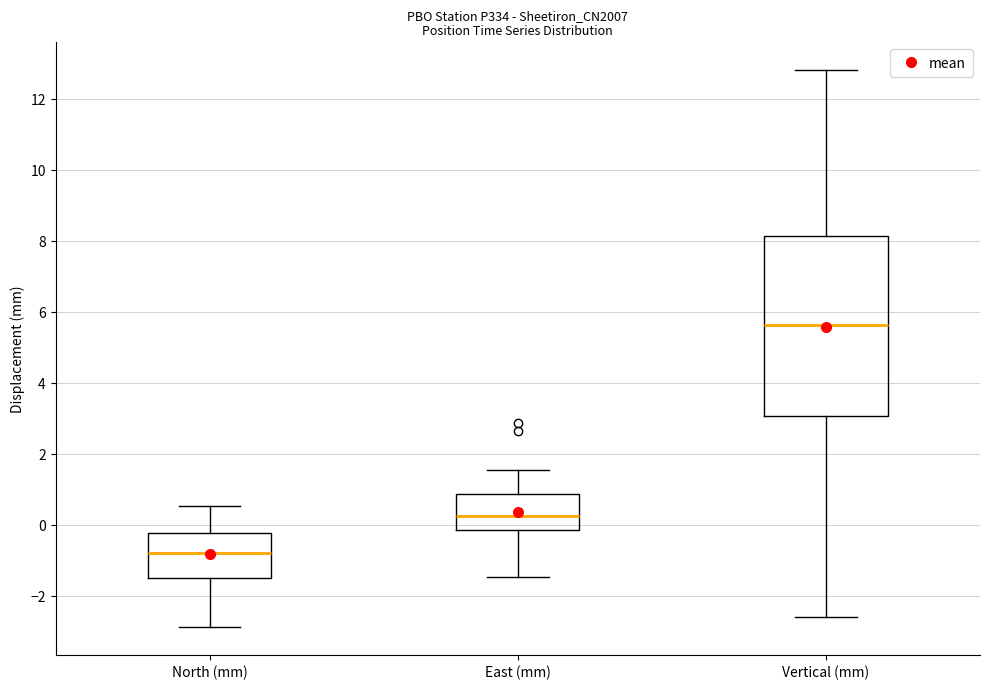

Which box's median line is the lowest?

North (mm)